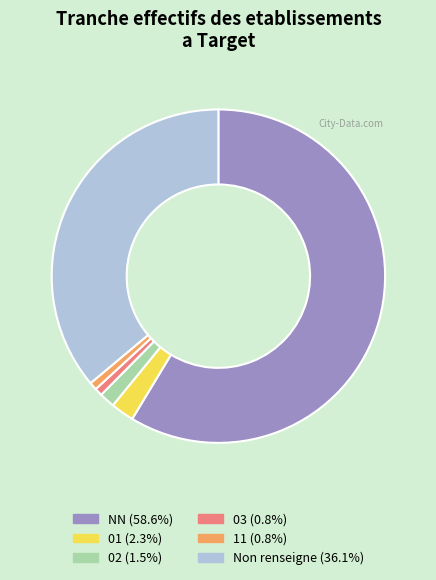

Is there a majority slice in this chart?

Yes